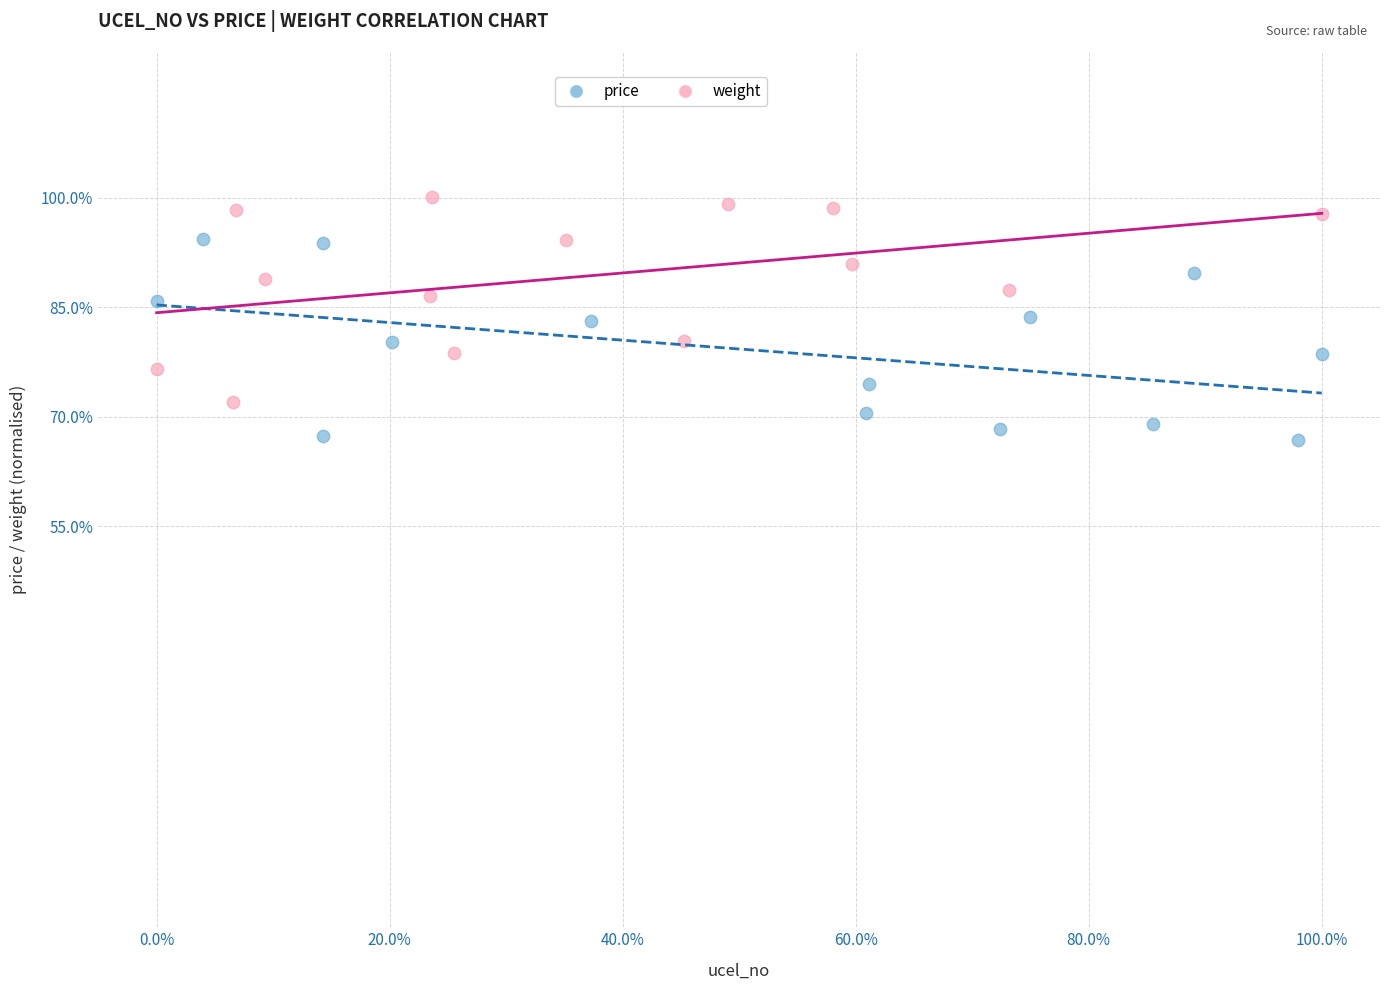

Which series reaches the minimum Y coordinate?

price